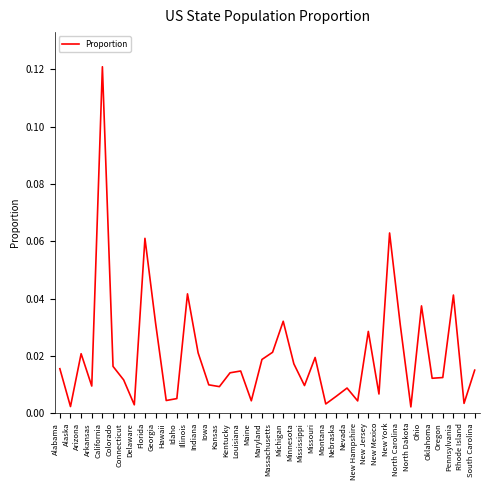

How many series are shown in this chart?

1